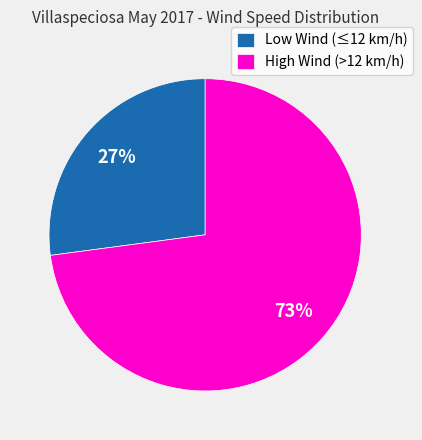

What percentage is the High Wind (>12 km/h) slice, to the nearest percent?

73%